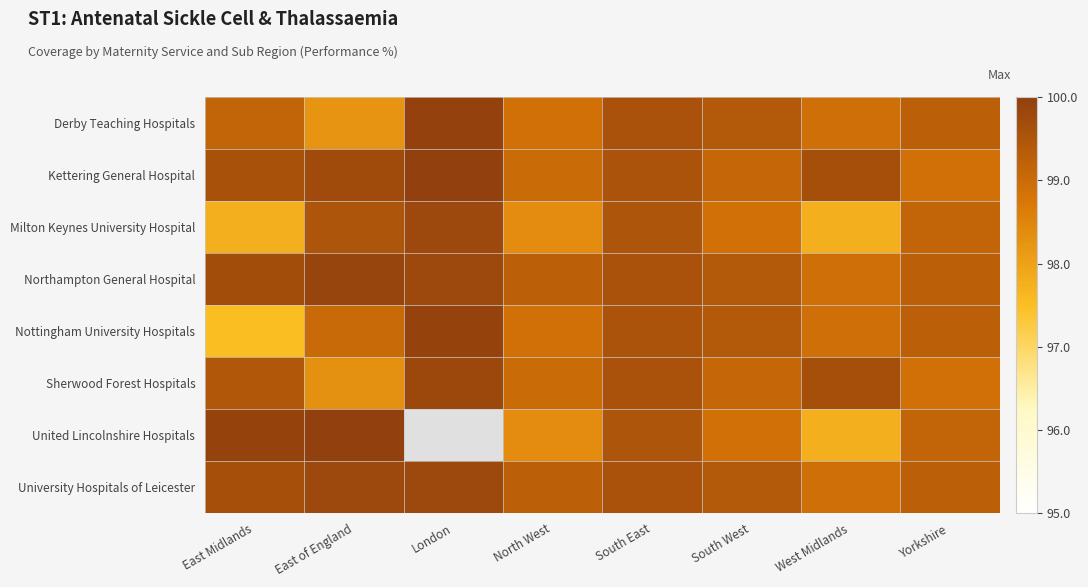

What is the difference between the maximum and second lowest values in the Kettering General Hospital series?

1.0